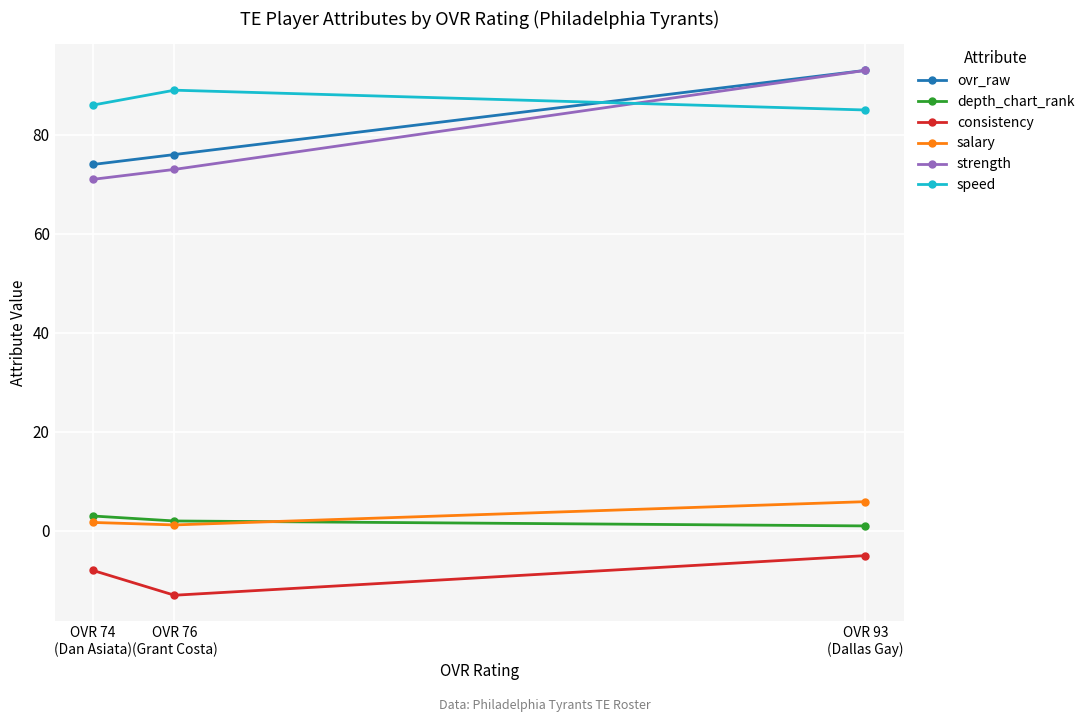

What is the total value across all series at OVR 74
(Dan Asiata)?

227.7